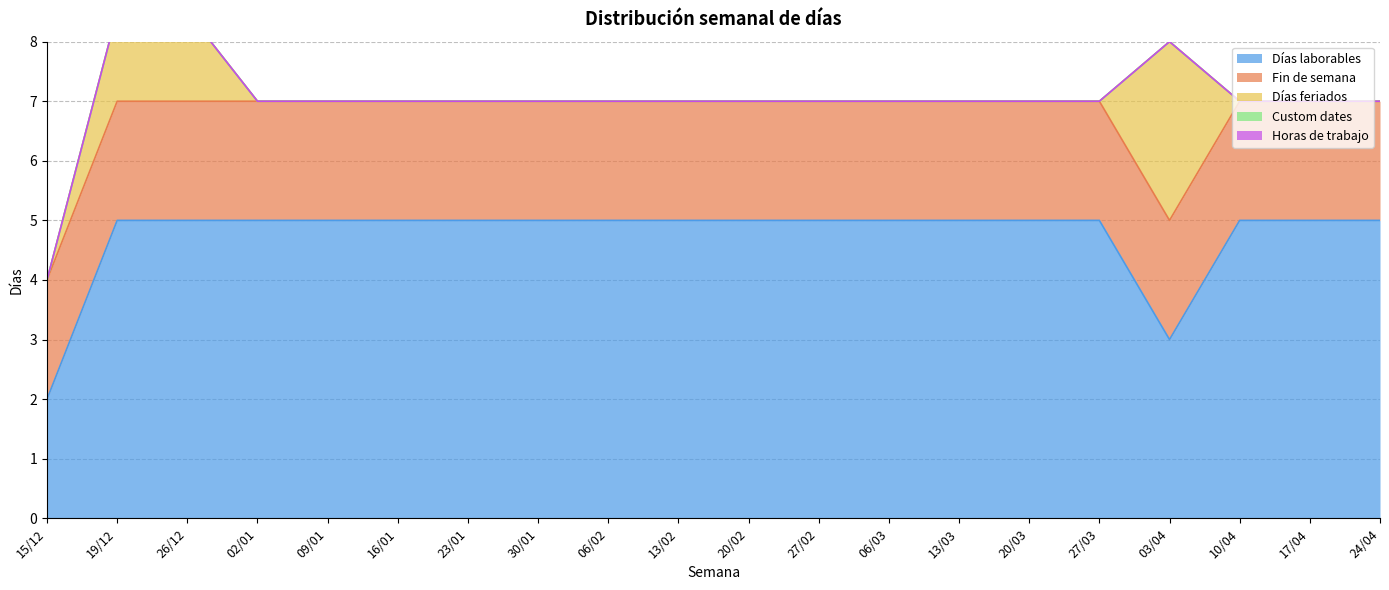

True or false: Fin de semana has more than 2 interior local peaks.

False